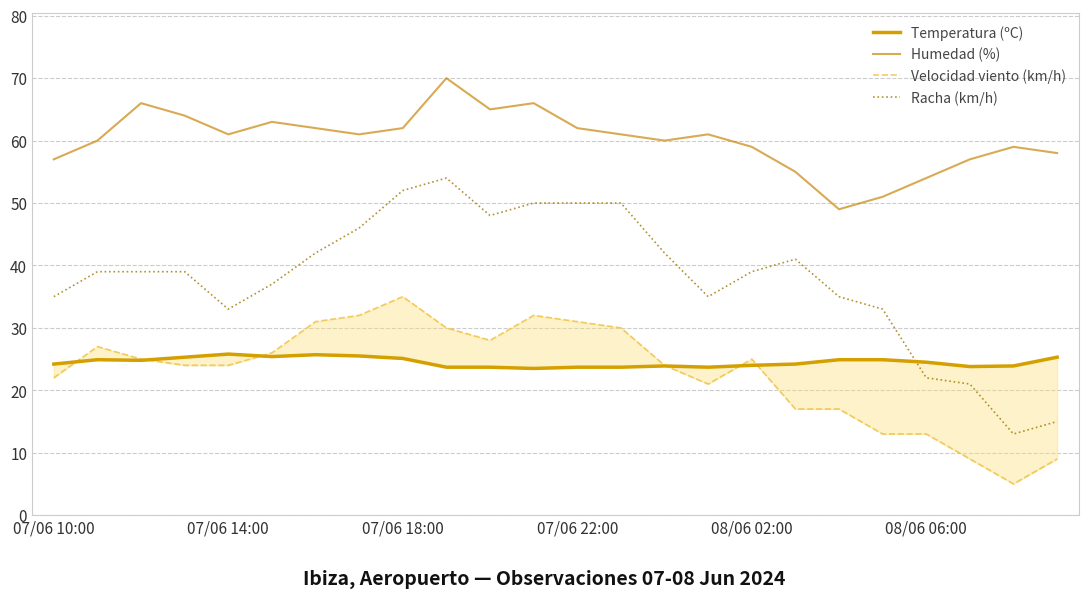

True or false: Velocidad viento (km/h) and Racha (km/h) cross at least once.

False